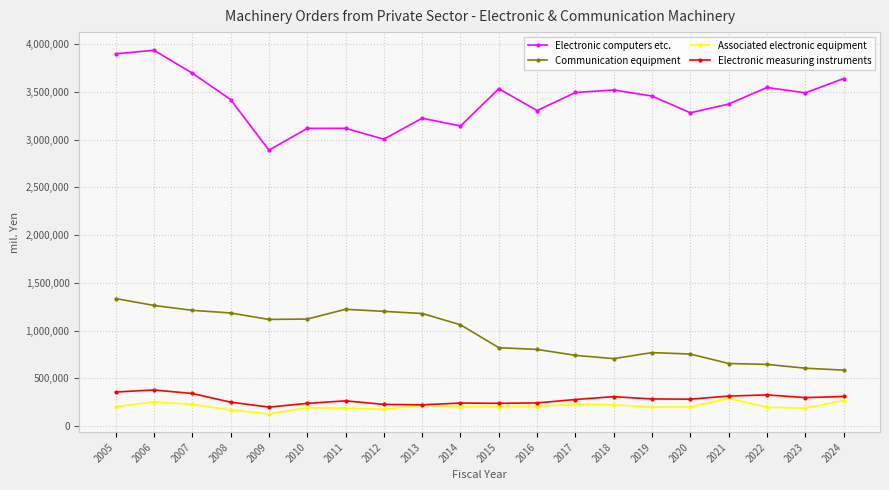

At which label is Communication equipment closest to 960276?

2014